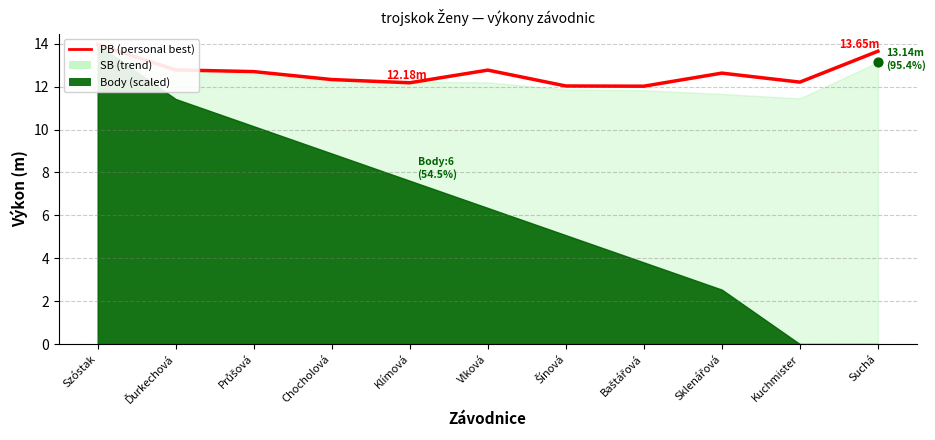

What is the ratio of the value at Vlková to the value at Szóstak?

0.9